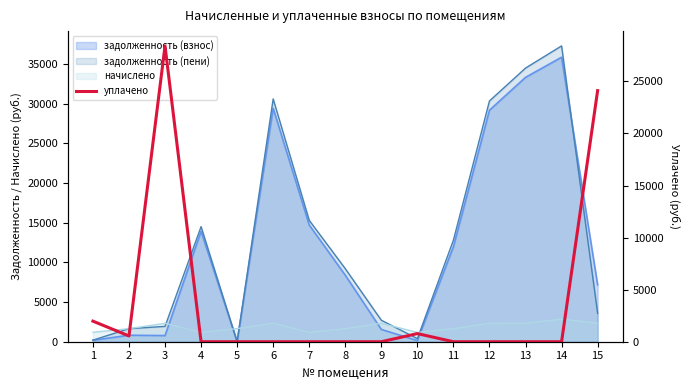

Where is the first local maximum?

3